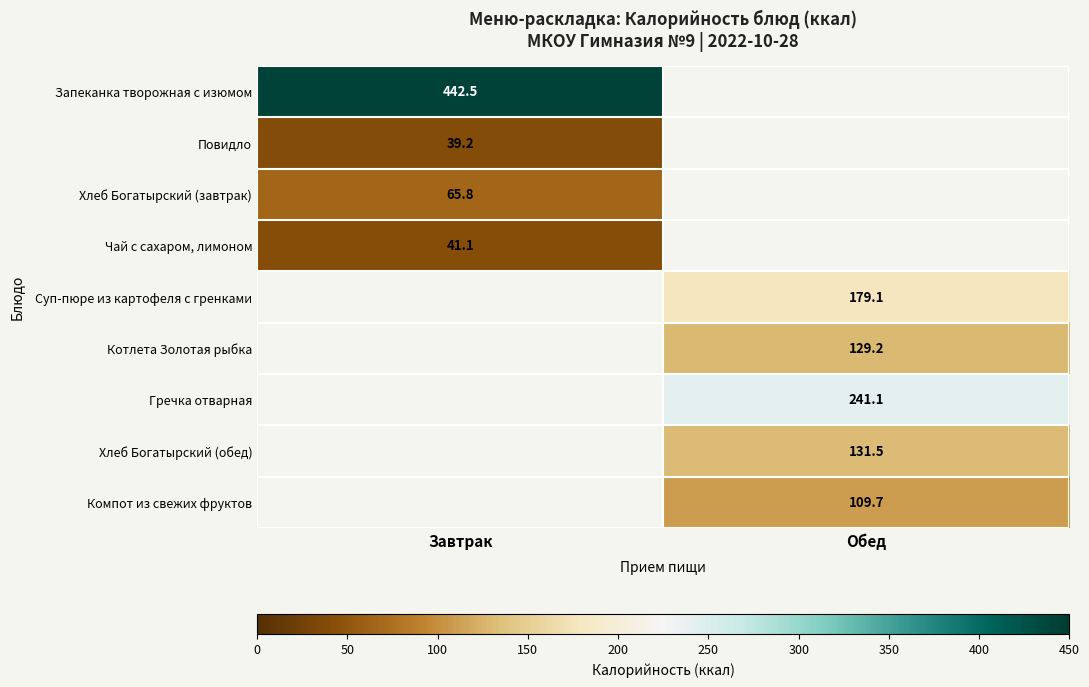

The Запеканка творожная с изюмом series shows 302.2 at Завтрак. True or false?

False